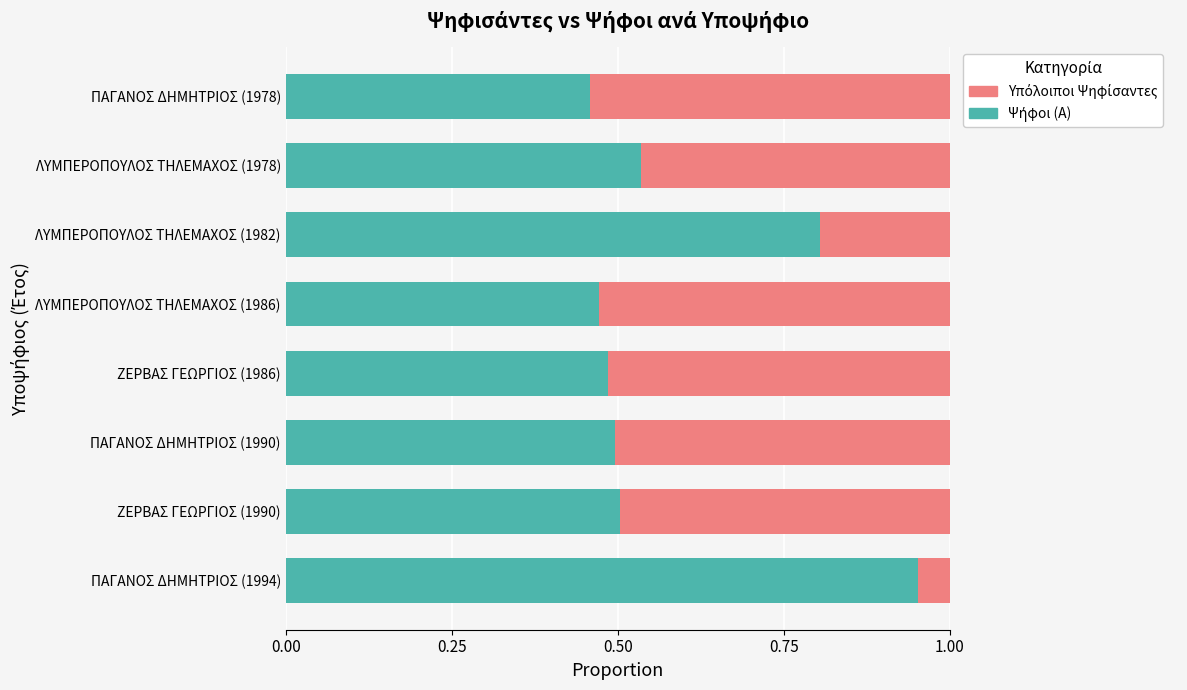

Count the number of data series in this chart.

2